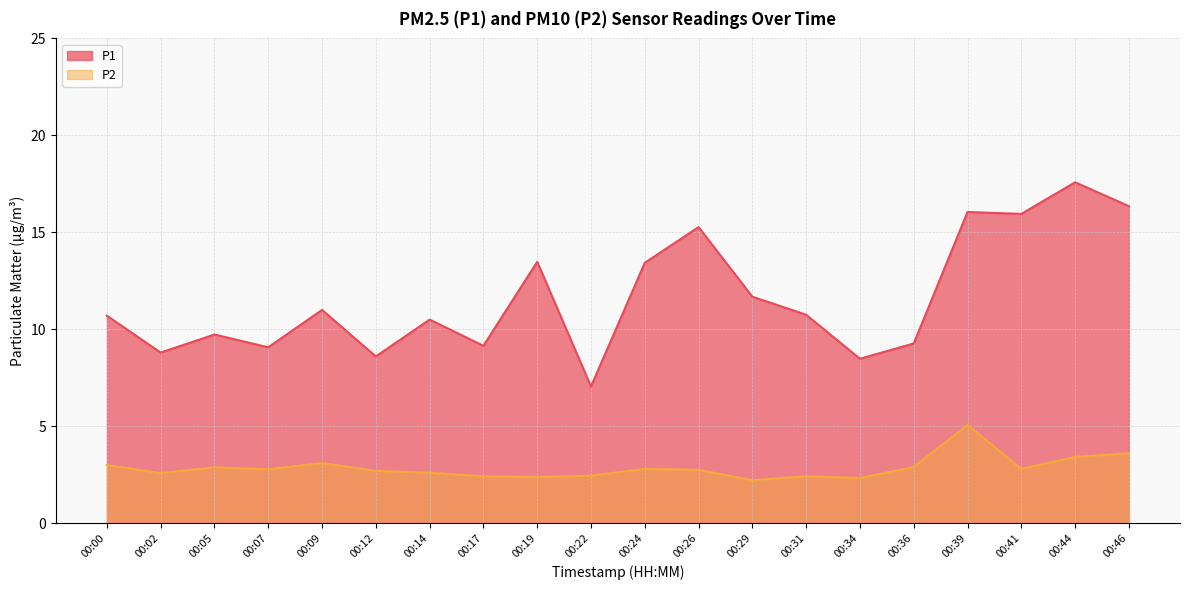

What is the minimum value for P2?

2.2